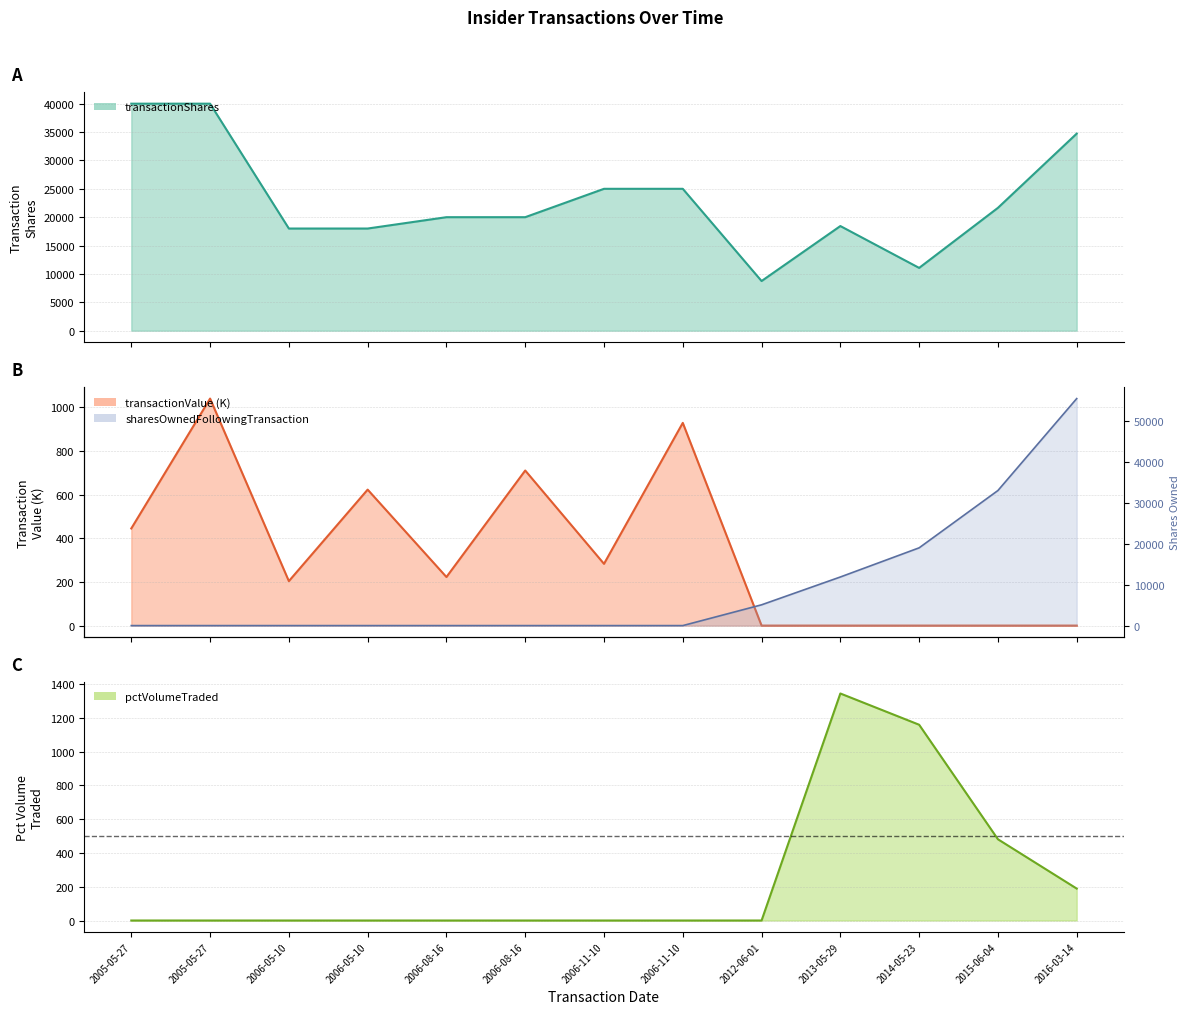

What is the total value across all series at 2006-08-16?

20222.5